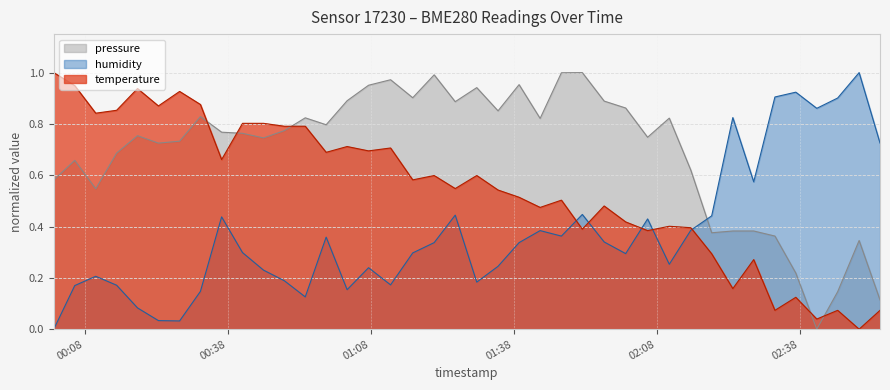

How many values in humidity are above zero?

39